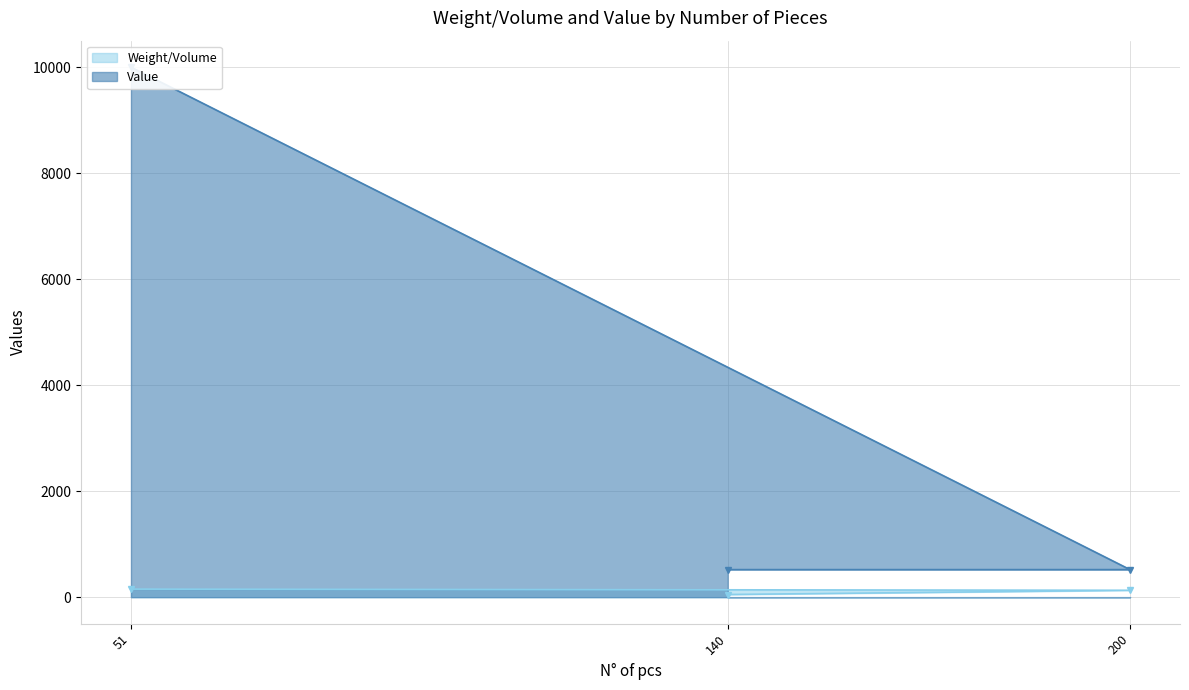

The value of Weight/Volume at 140 is 31. True or false?

False